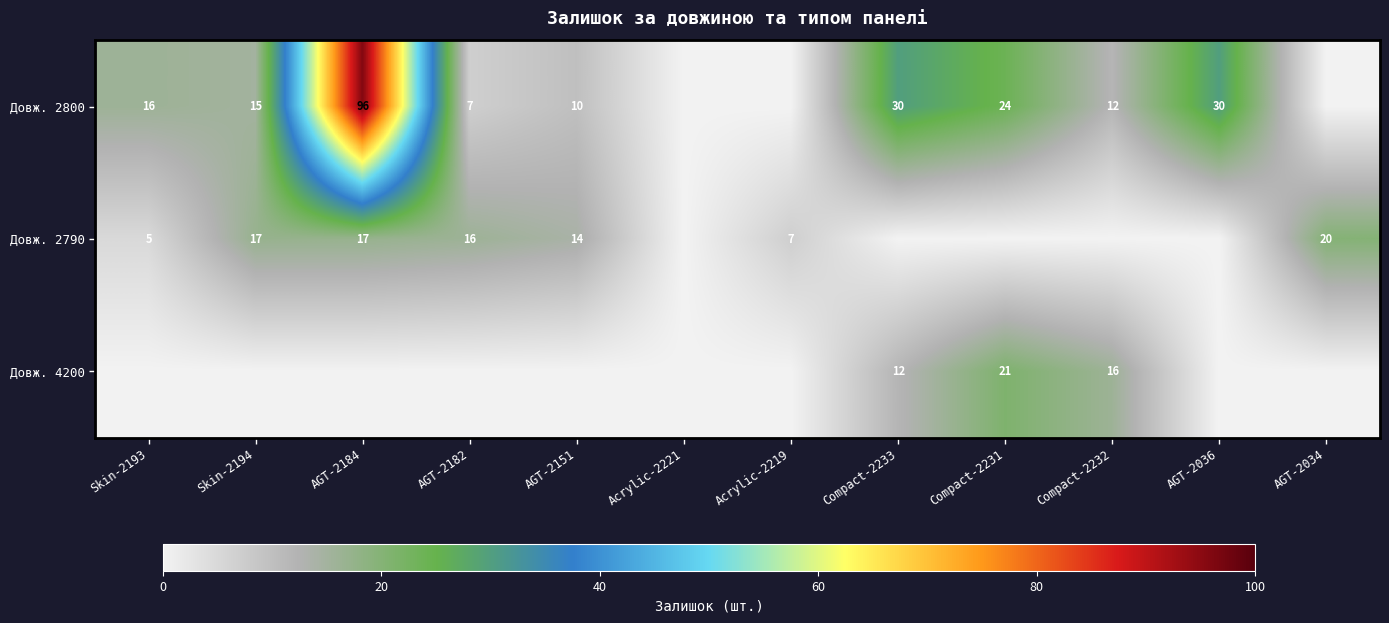

The value of Довж. 2800 at AGT-2182 is 2. True or false?

False